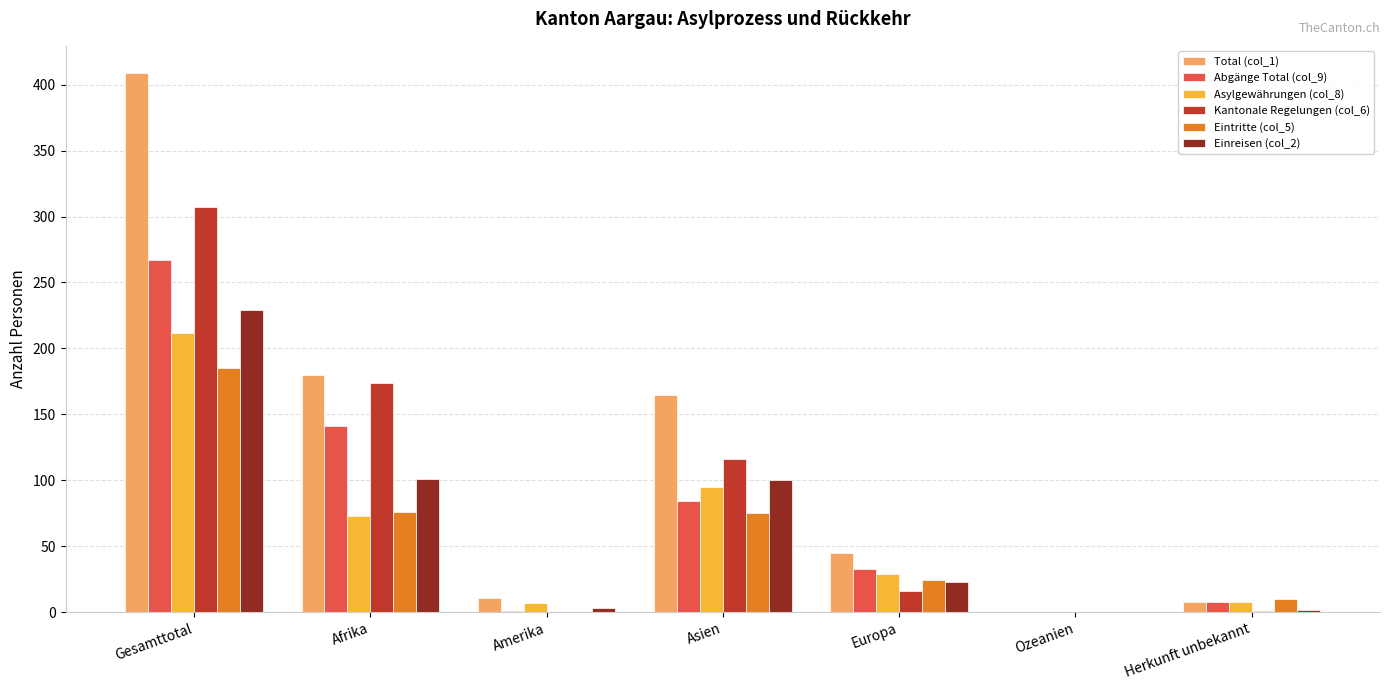

True or false: Asylgewährungen (col_8) has a value of 89 at Ozeanien.

False